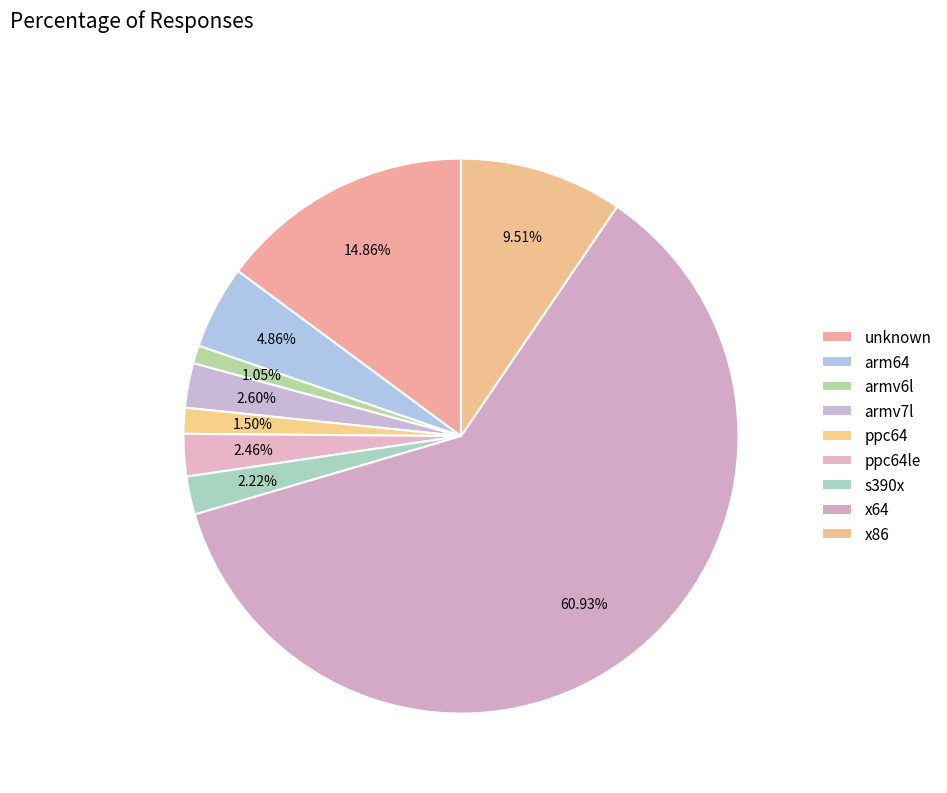

Approximately how many times larger is the value at ppc64 compared to x86?

0.2